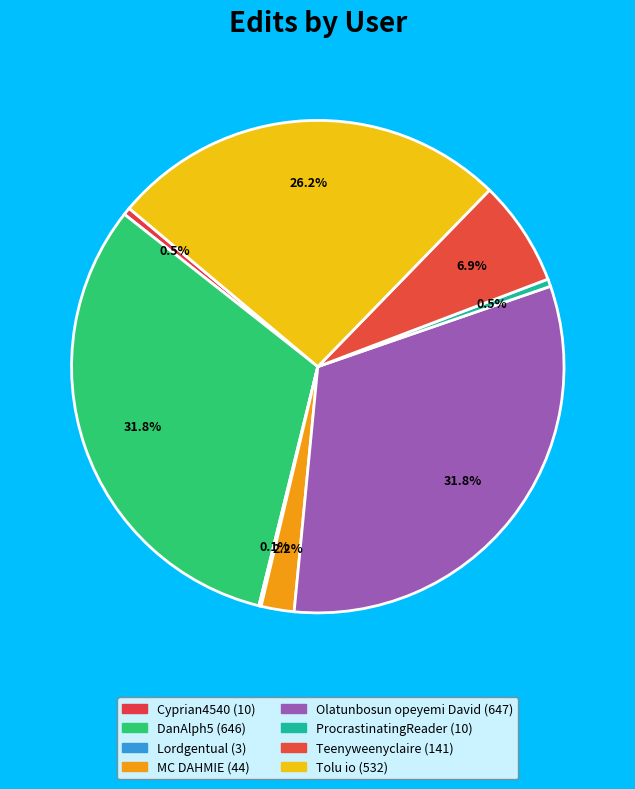

Rank the categories by value from highest to lowest.

Olatunbosun opeyemi David, DanAlph5, Tolu io, Teenyweenyclaire, MC DAHMIE, Cyprian4540, ProcrastinatingReader, Lordgentual